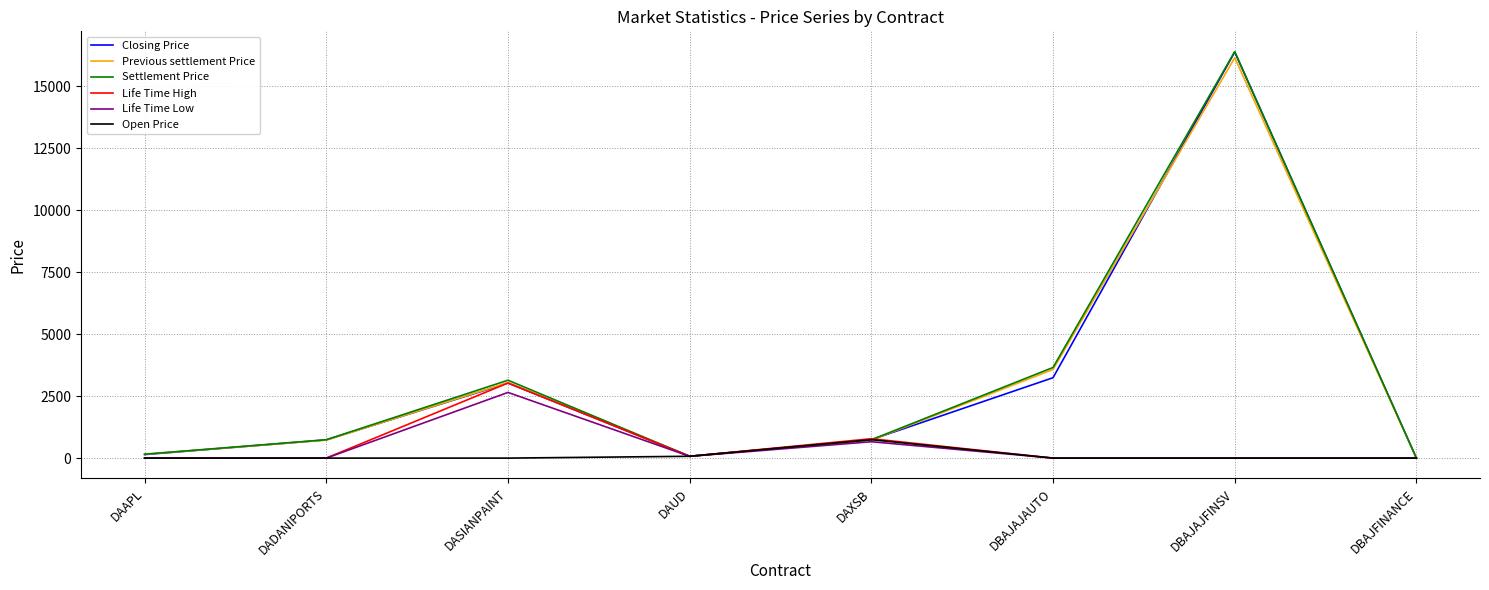

What is the difference between the highest and lowest values at DASIANPAINT?

3143.3